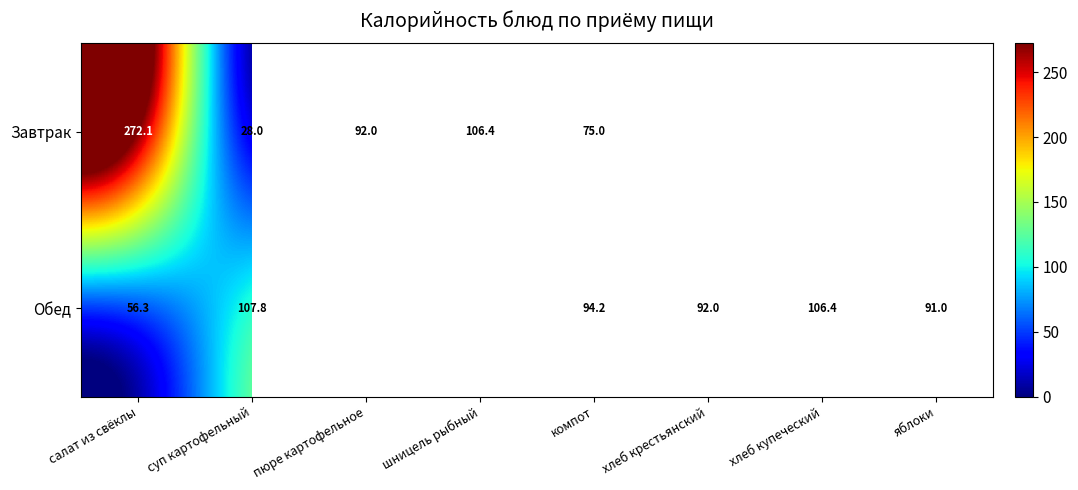

What is the average value of the Обед series?

107.2